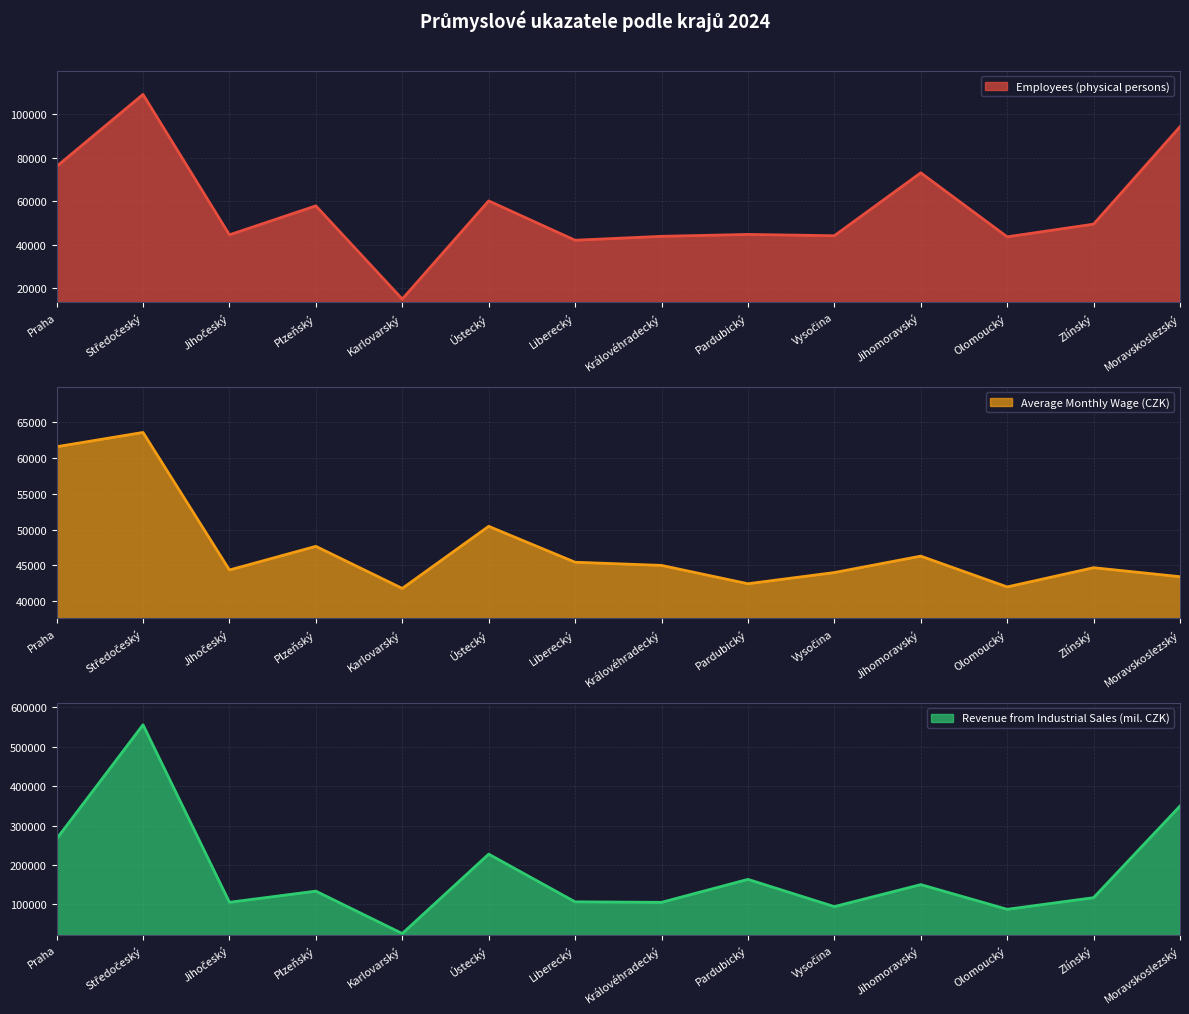

Does the chart display data point markers on the line(s)?

No